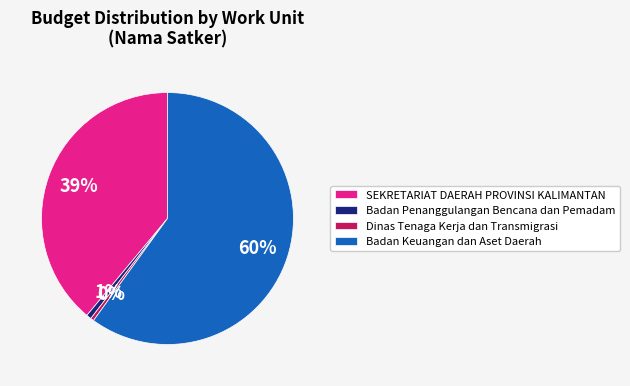

To the nearest percent, what portion does Badan Penanggulangan Bencana dan Pemadam represent?

1%